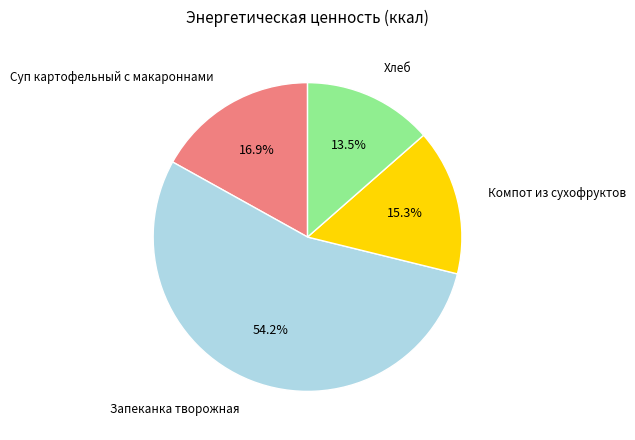

Is there a majority slice in this chart?

Yes